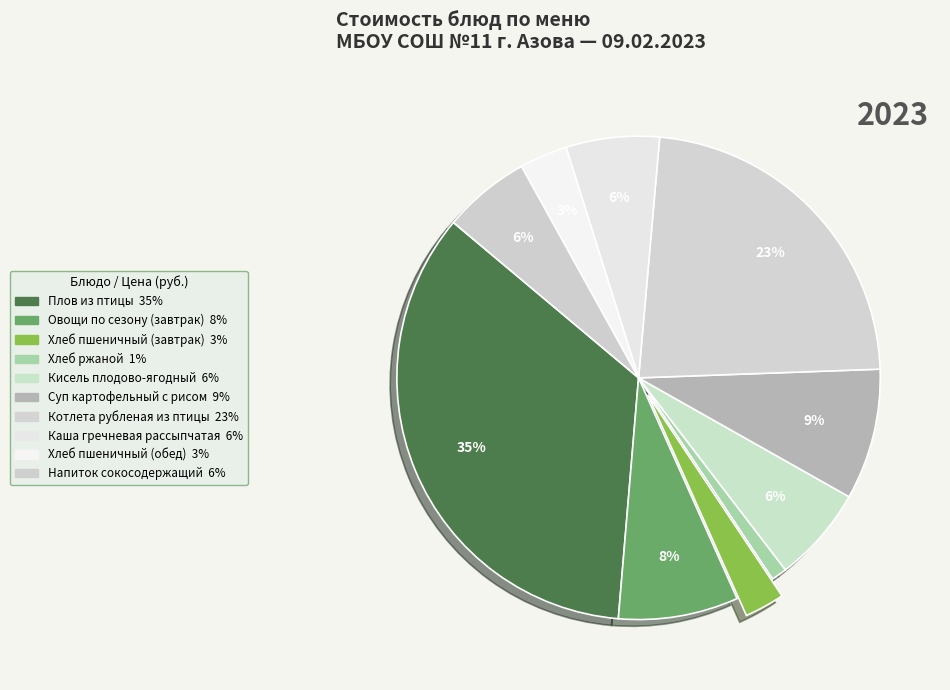

Approximately how many times larger is the value at Хлеб ржаной compared to Кисель плодово-ягодный?

0.2